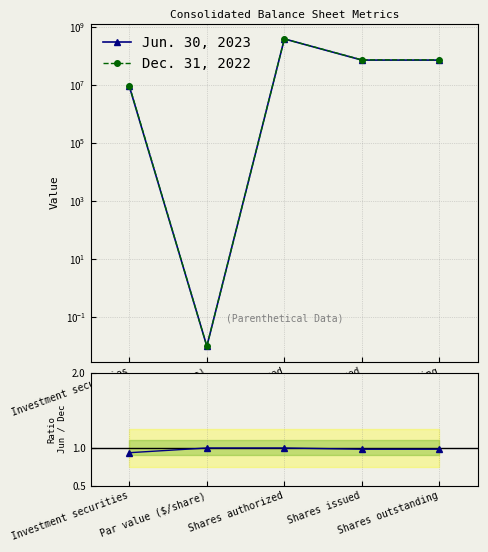

True or false: Ratio Jun/Dec has more than 2 interior local peaks.

False